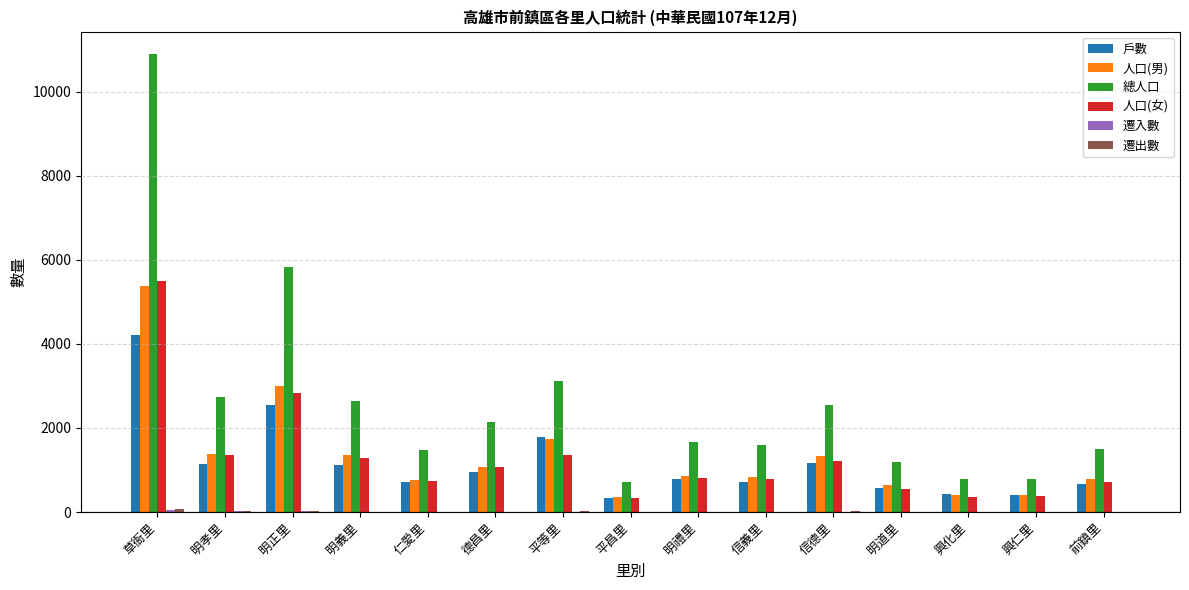

At which category is the sum across all series the highest?

草衙里